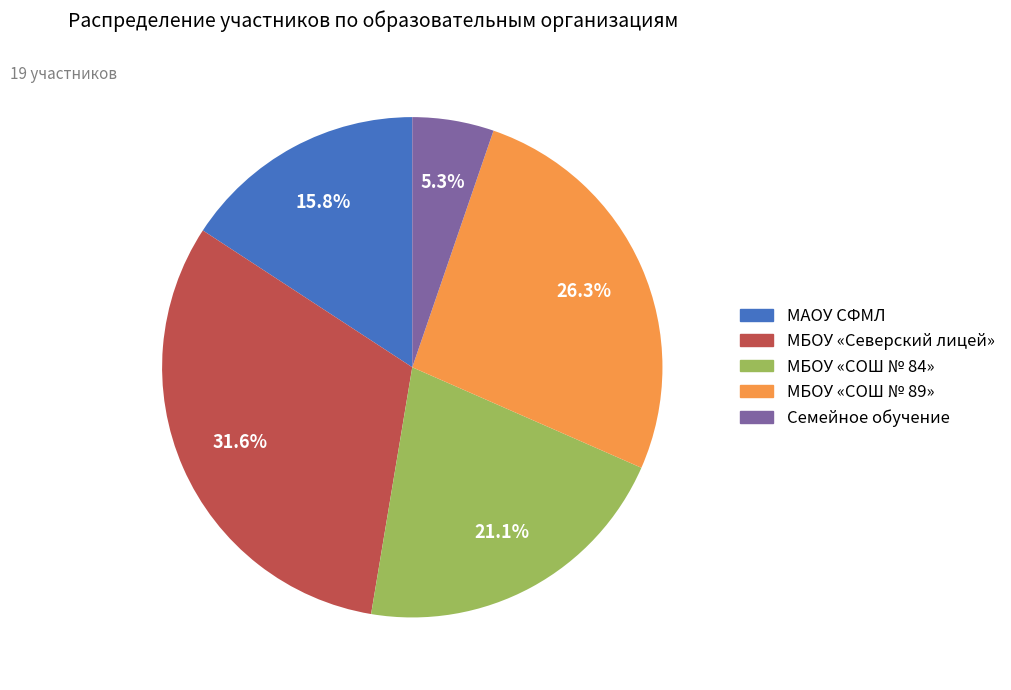

Between МБОУ «Северский лицей» and МБОУ «СОШ № 89», which is larger?

МБОУ «Северский лицей»